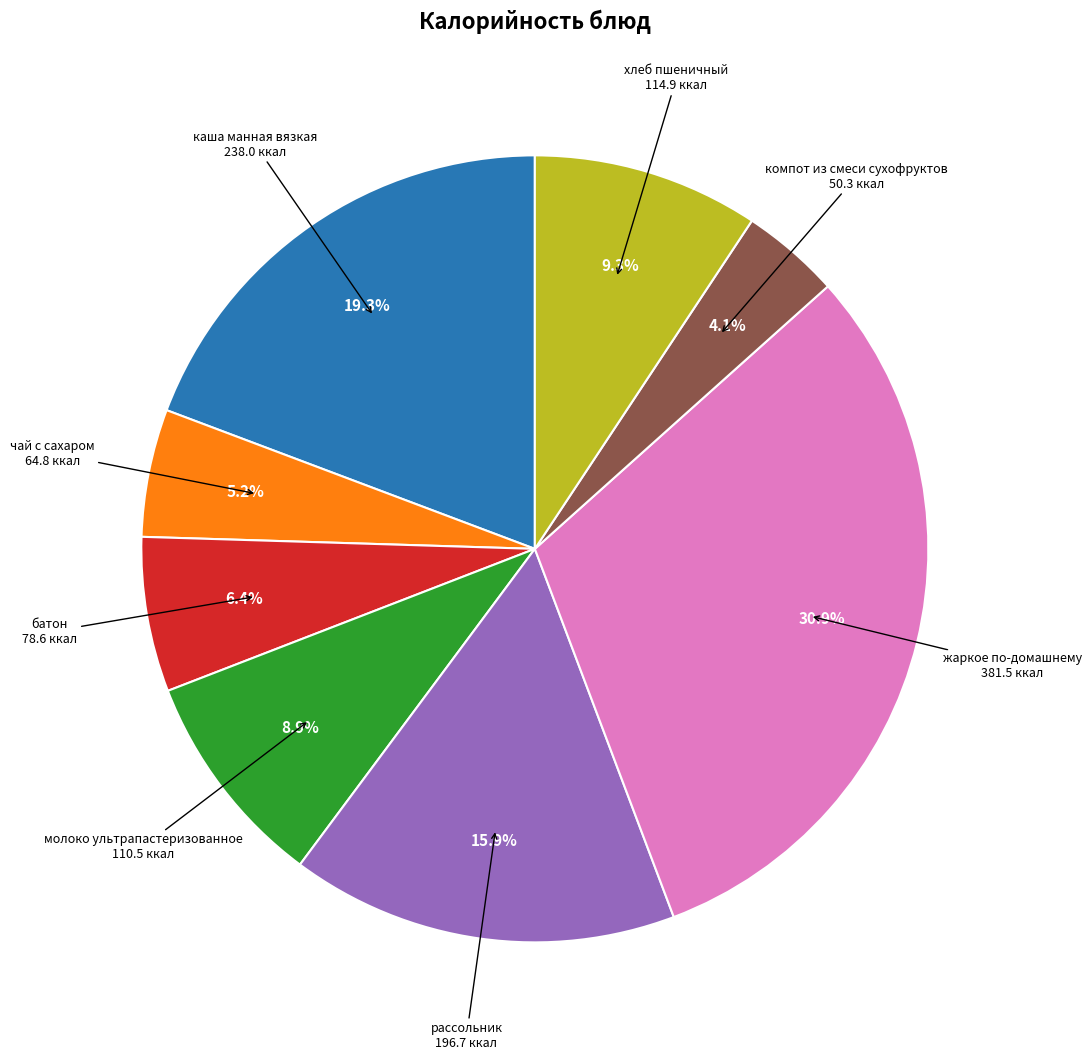

Does any single category account for the majority?

No